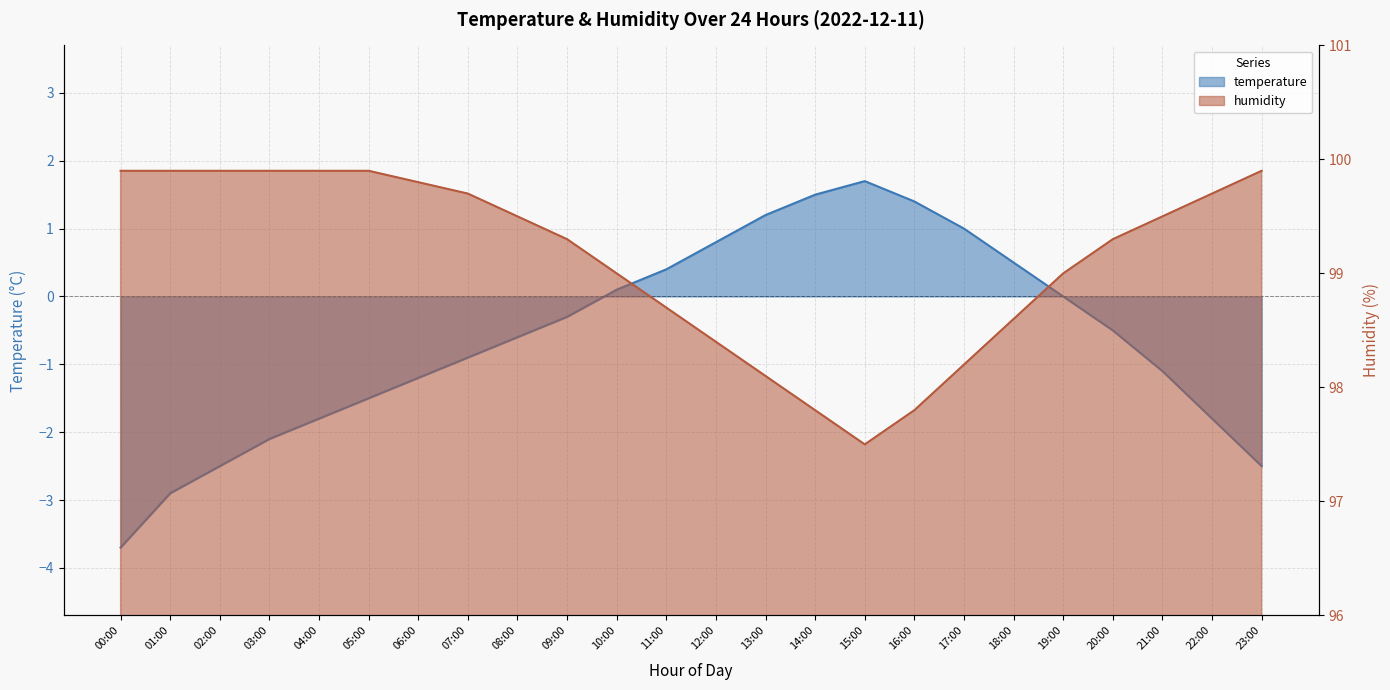

What position from the left is 02:00?

3